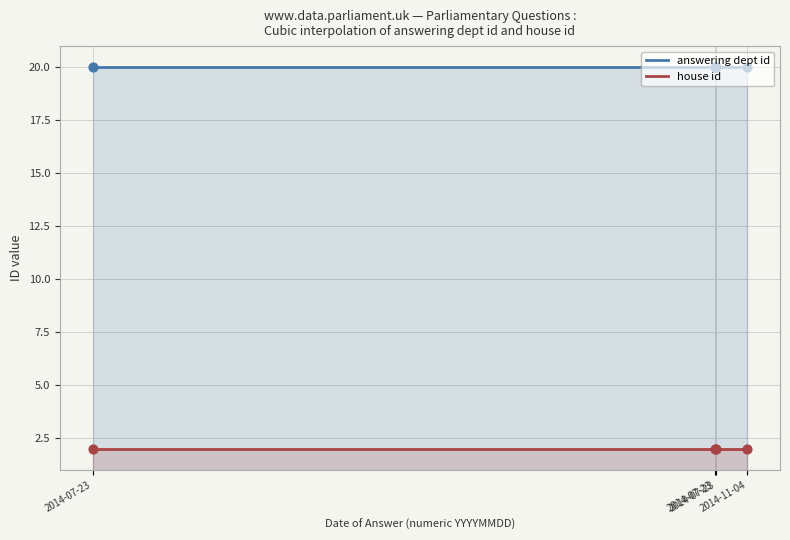

At how many categories does at least one series exceed 11?

6